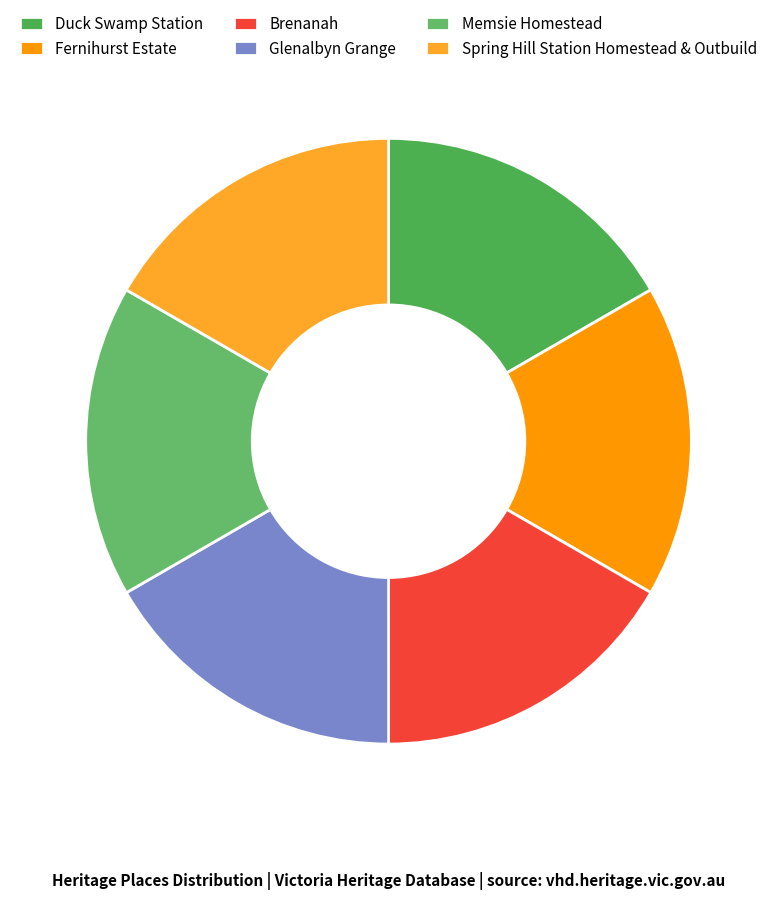

How many segments does this pie chart have?

6